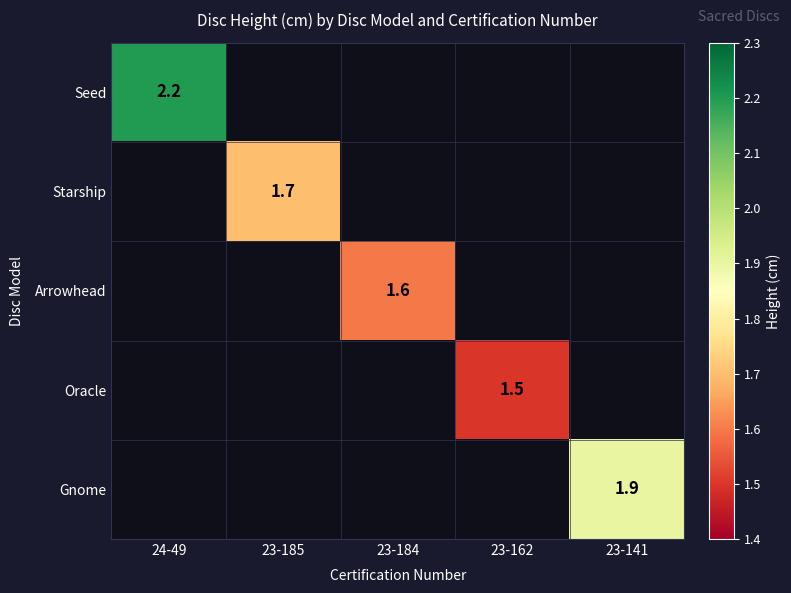

Is it true that Seed equals 0.7 at 24-49?

False